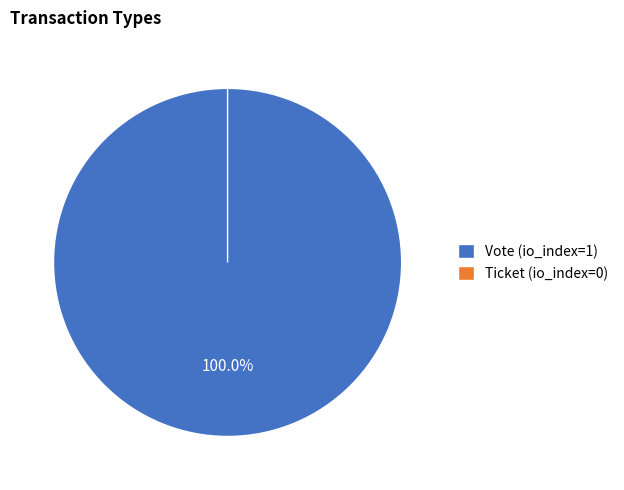

Which has a higher value, Ticket or Vote?

Vote